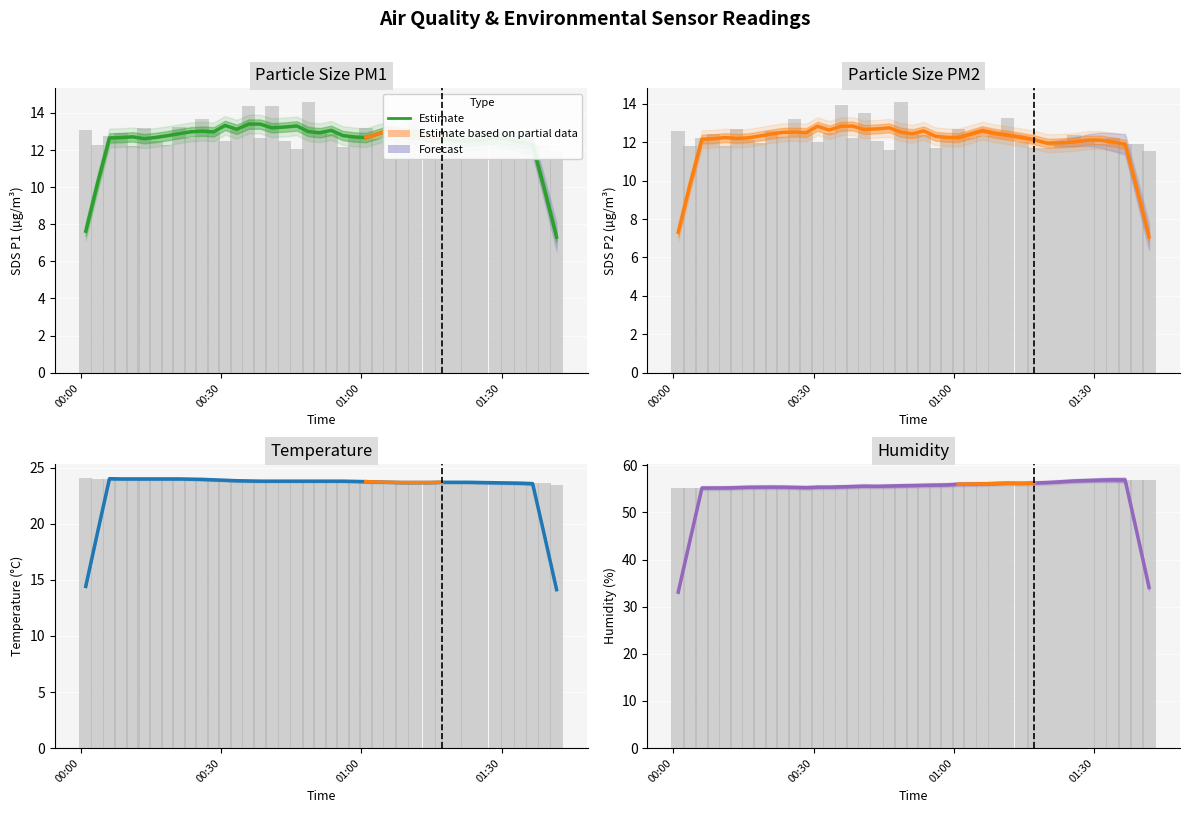

Which category has the lowest value across all series?

00:00